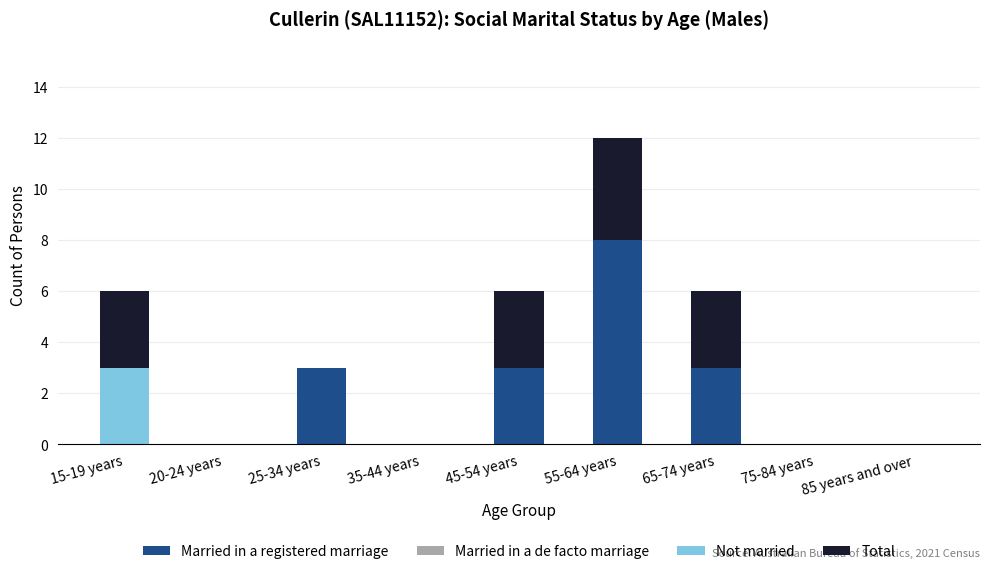

What is the highest value of the Married in a registered marriage series?

8